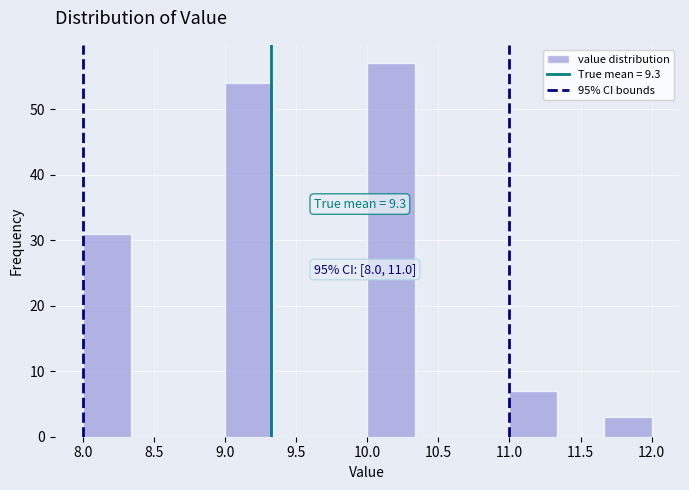

Over which range of the x-axis is the bar tallest?

10.00 to 10.35